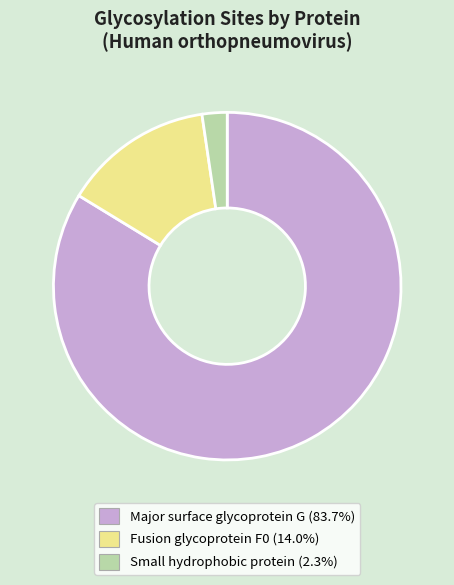

Count the number of slices in the pie.

3